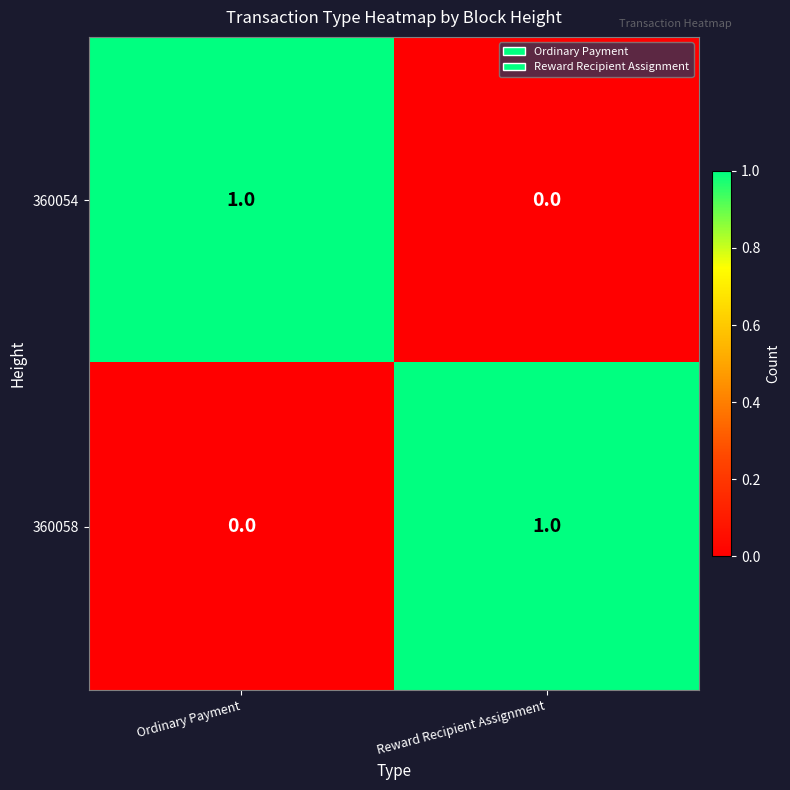

Is the value of 360058 at Ordinary Payment greater than the value of 360054 at Ordinary Payment?

No